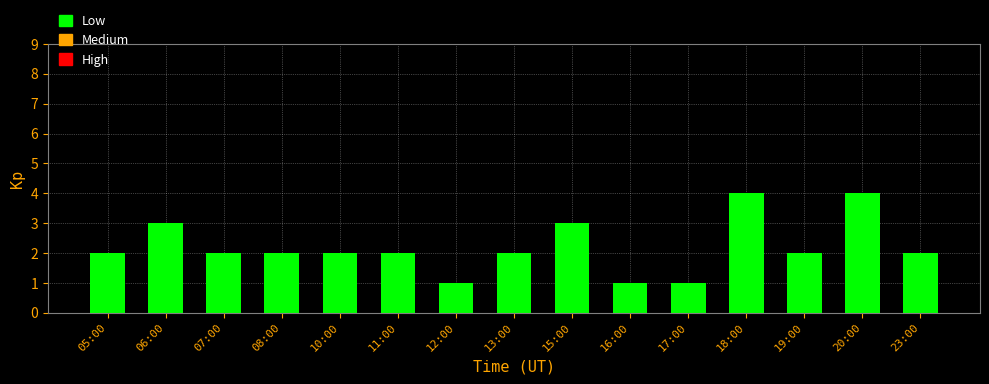

Reading right to left, extract all data points from this chart.

23:00=2	20:00=4	19:00=2	18:00=4	17:00=1	16:00=1	15:00=3	13:00=2	12:00=1	11:00=2	10:00=2	08:00=2	07:00=2	06:00=3	05:00=2